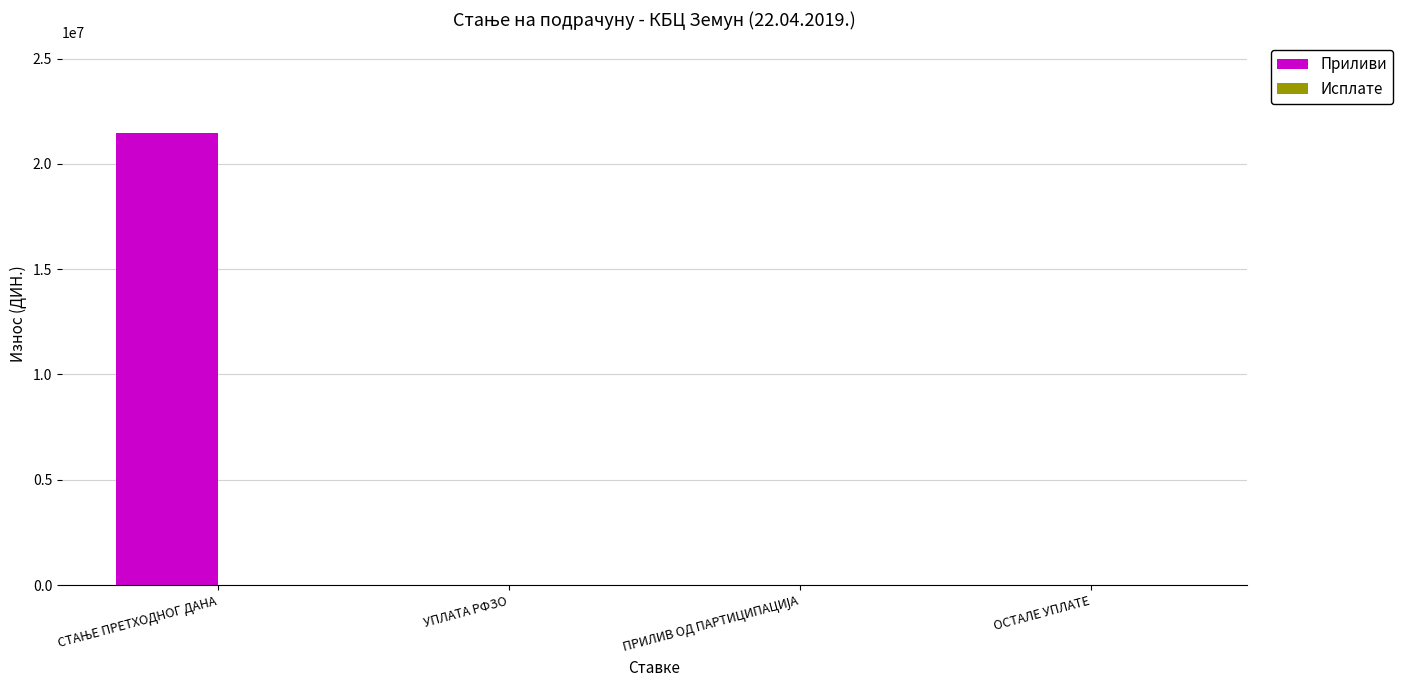

How many categories are shown in the chart?

4